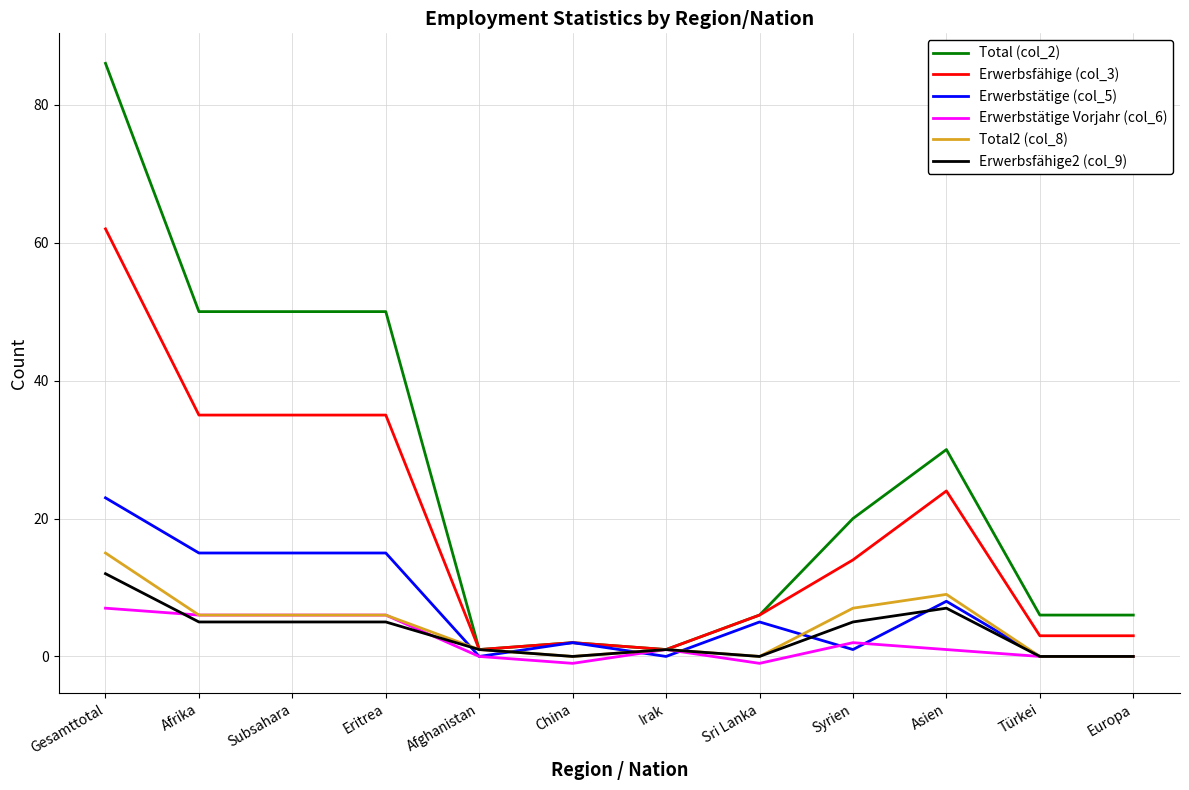

What is the maximum value shown in the chart?

86